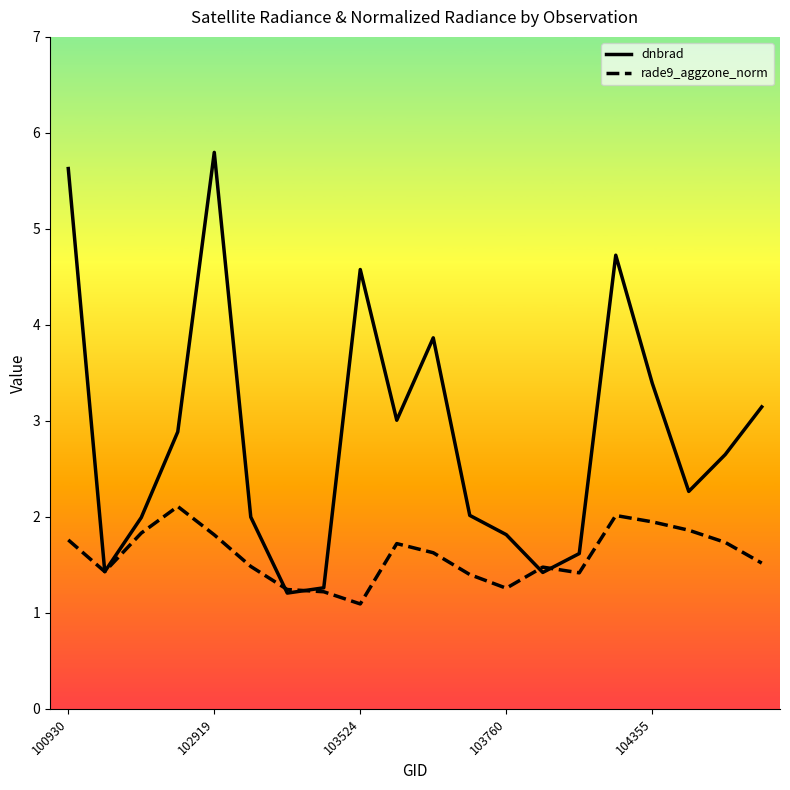

List the series in order of their overall mean, highest first.

dnbrad, rade9_aggzone_norm